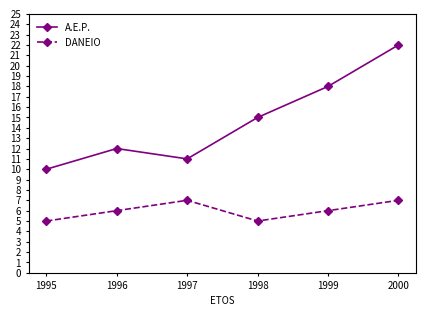

In A.E.P., how many points are lower than both neighbors (excluding endpoints)?

1